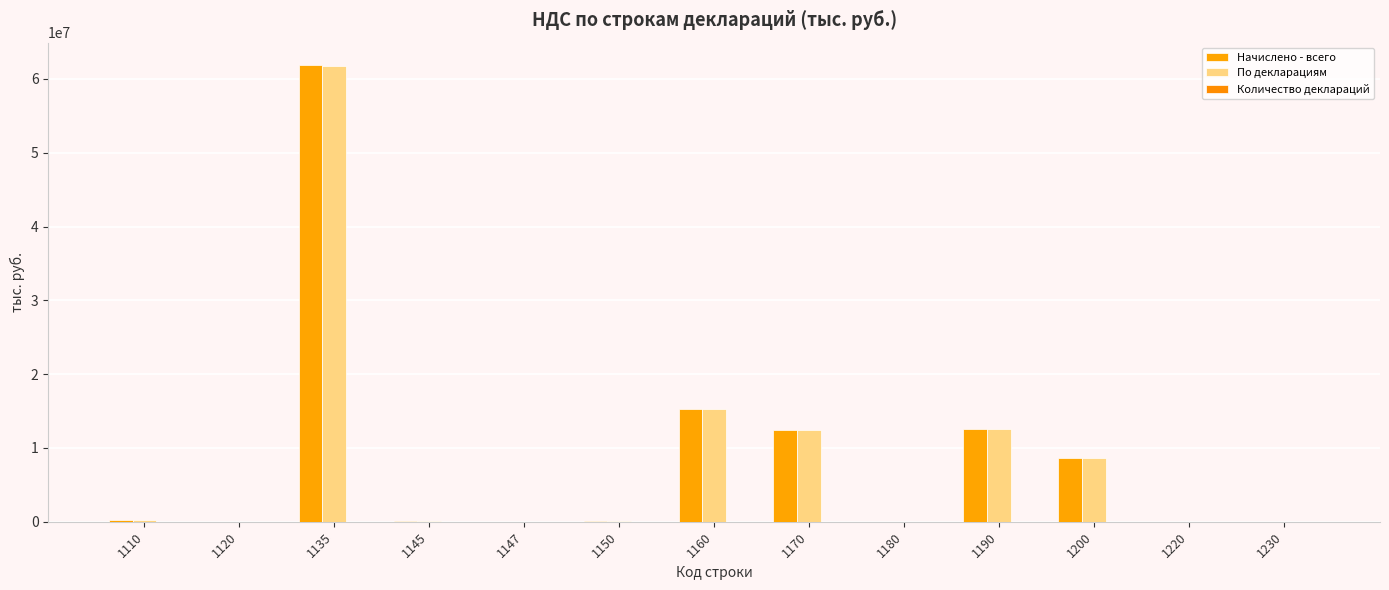

How many series are shown in this chart?

3